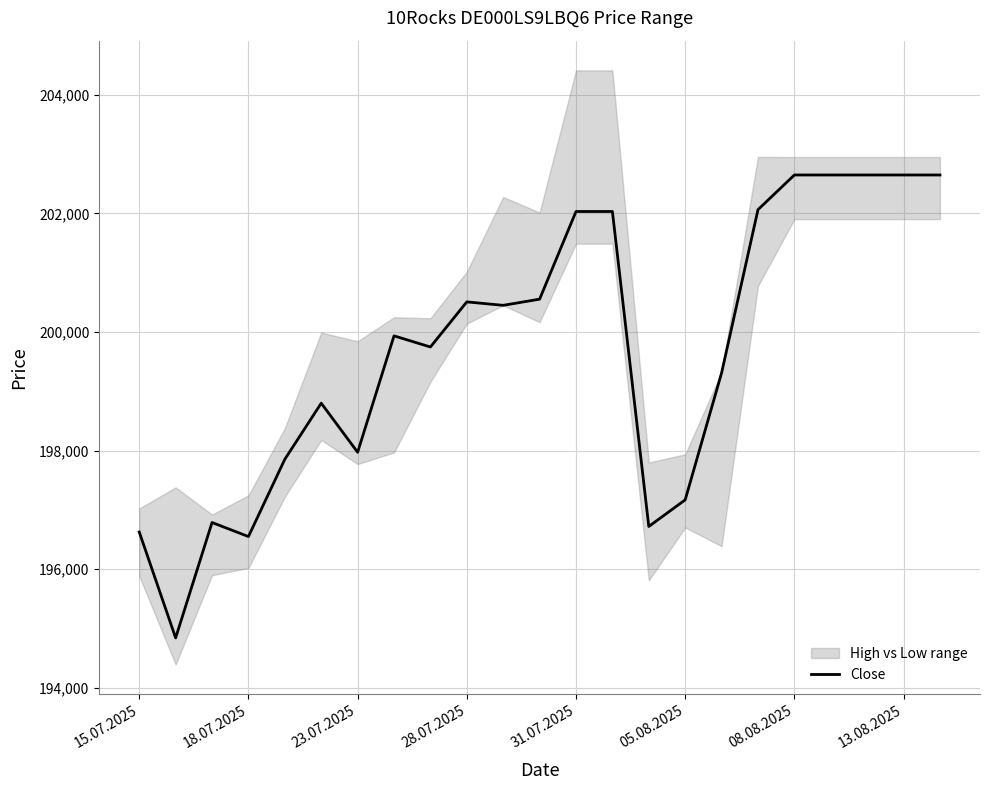

What is the maximum value for Close?

202649